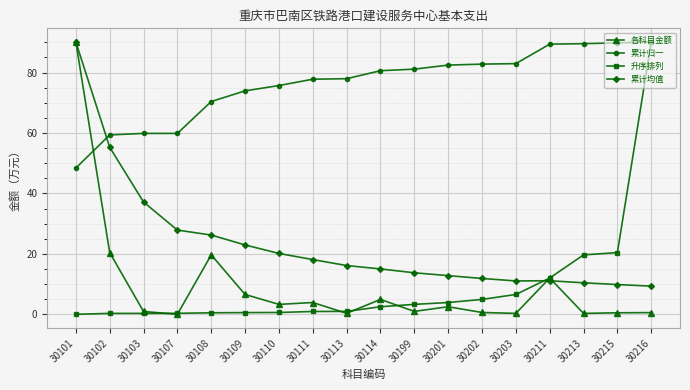

The value of 升序排列 at 30216 is 39.2. True or false?

False